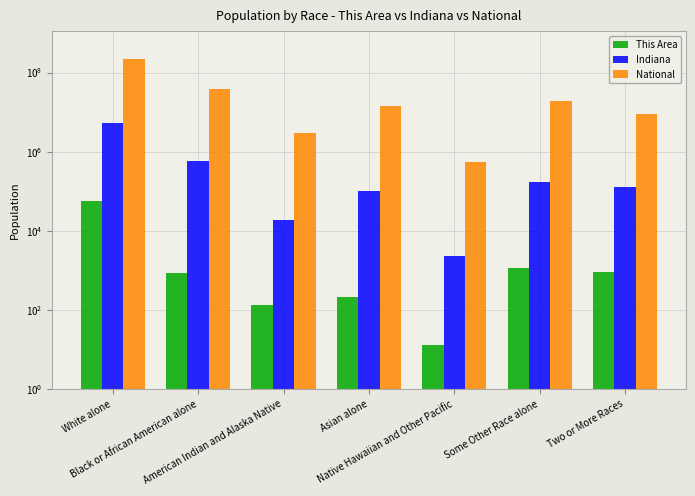

Are the bars grouped side by side (vs. stacked)?

Yes